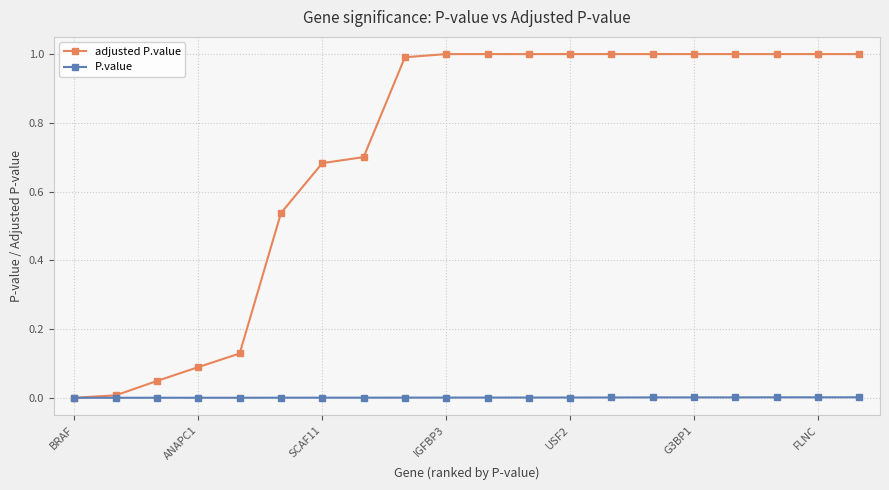

How many lines are shown in the chart?

2